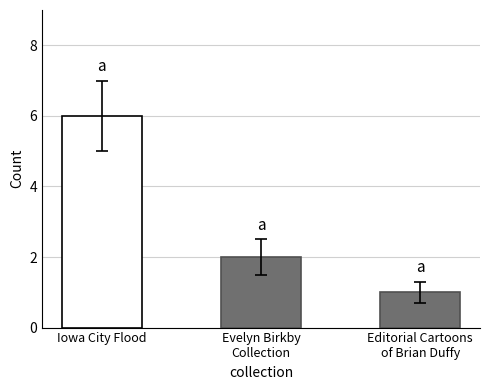

How many categories are shown in the chart?

3